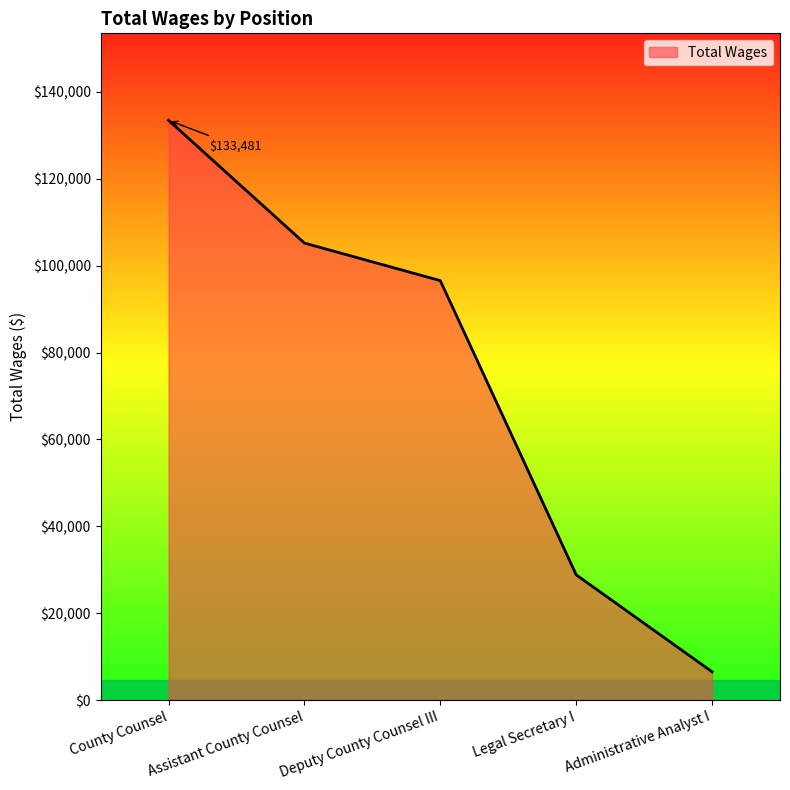

Is it true that the value at Administrative Analyst I is 6505?

True